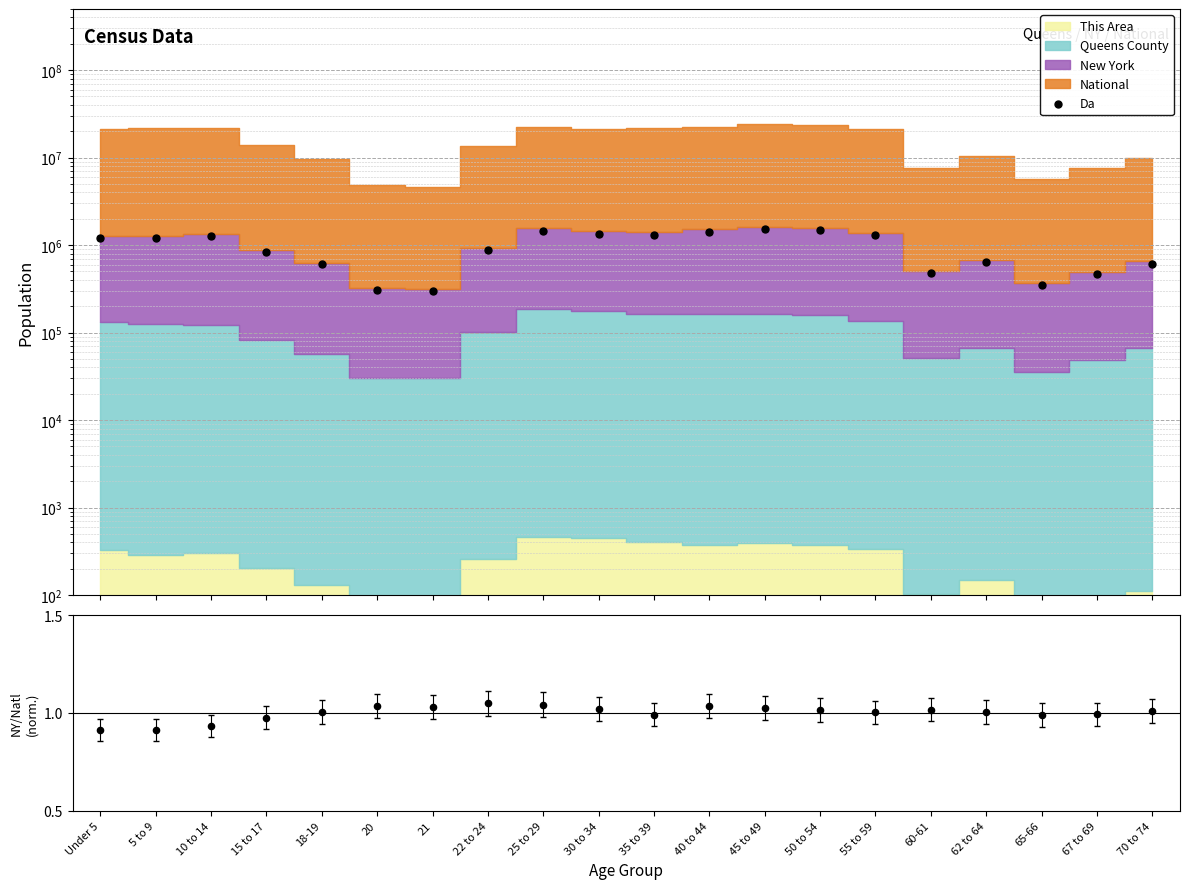

Which series contains the highest Y value?

Da